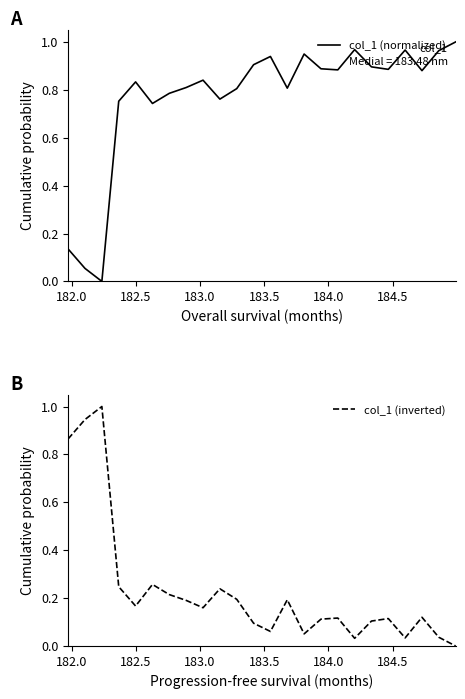

Which series ends up on top after the final intersection of col_1 (normalized) and col_1 (inverted)?

col_1 (normalized)